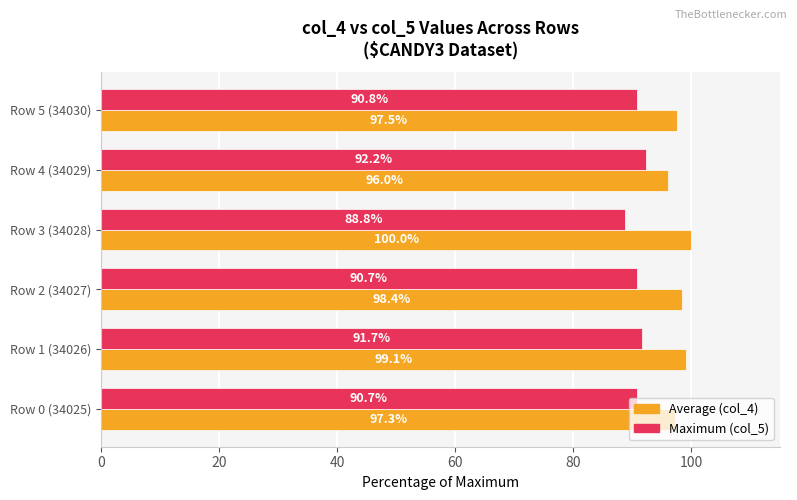

At which label does Average (col_4) reach its peak?

Row 3 (34028)